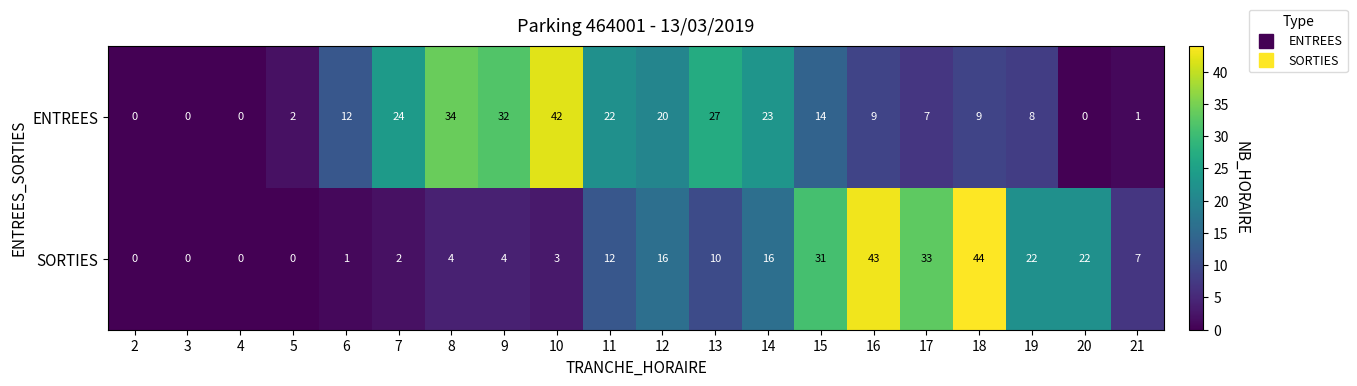

How many data points does each series have?

20